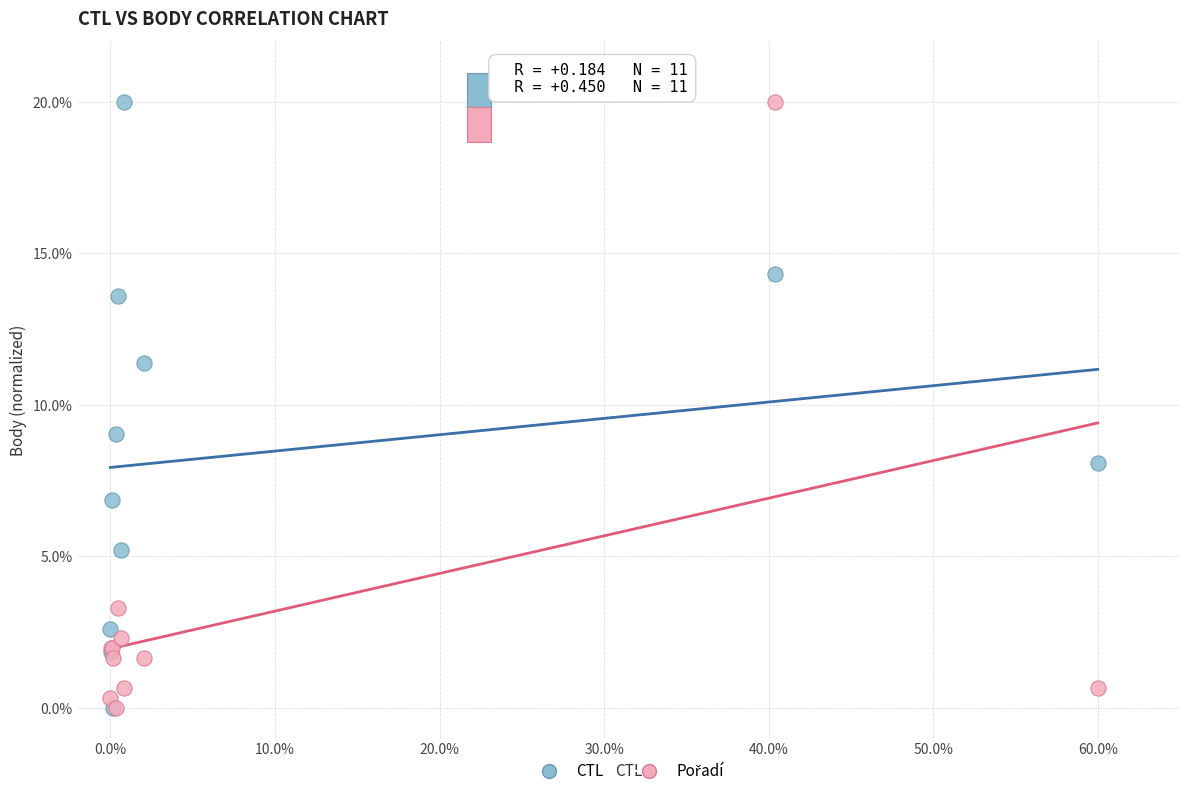

In the CTL series, what Y value is closest to 10?

9.0